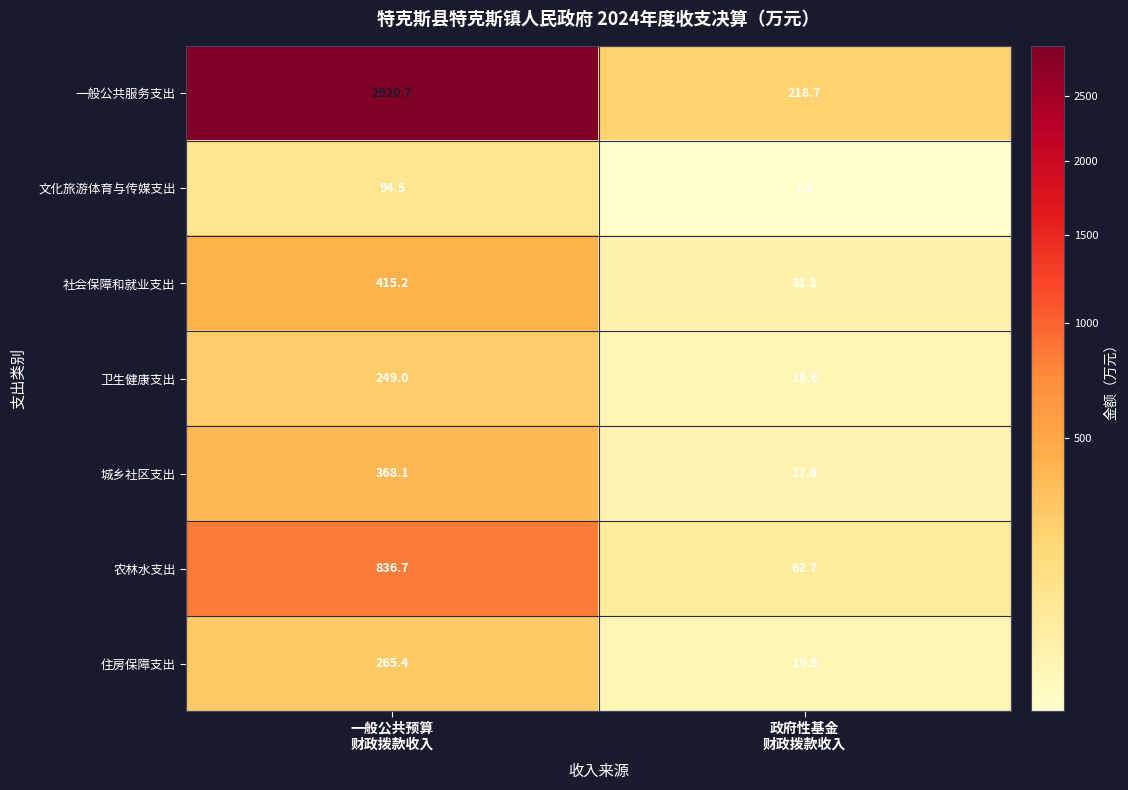

Which series has the largest range (max minus min)?

一般公共服务支出